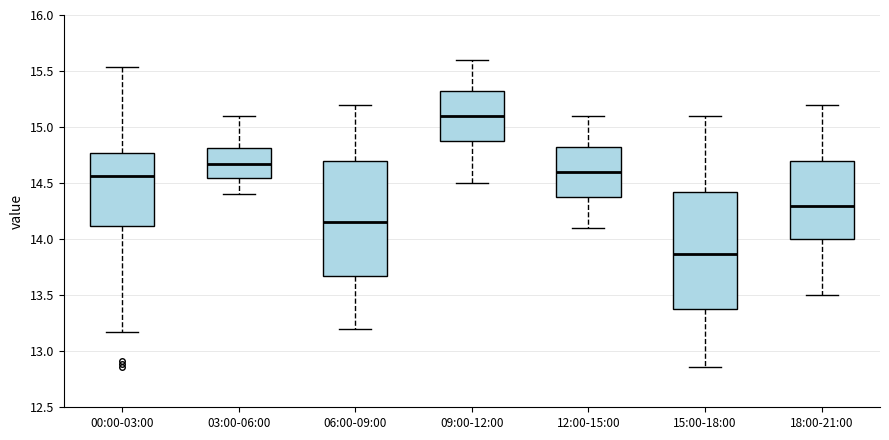

Which box has the lowest median line?

15:00-18:00